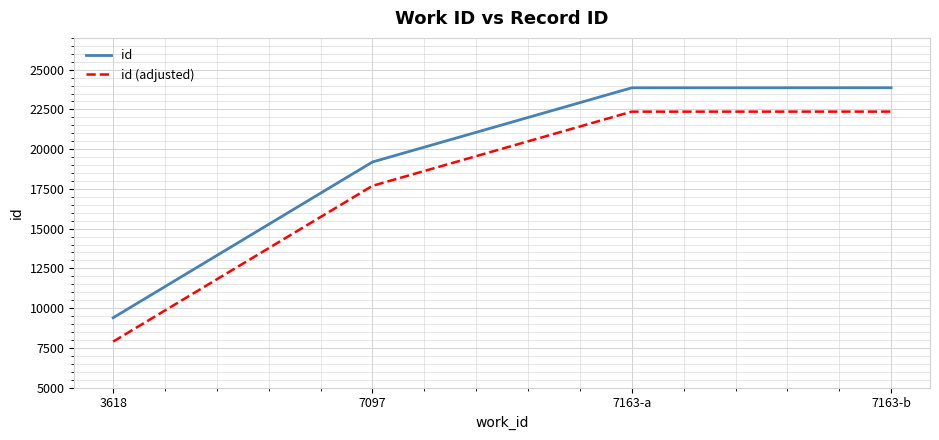

What is the minimum value shown in the chart?

7894